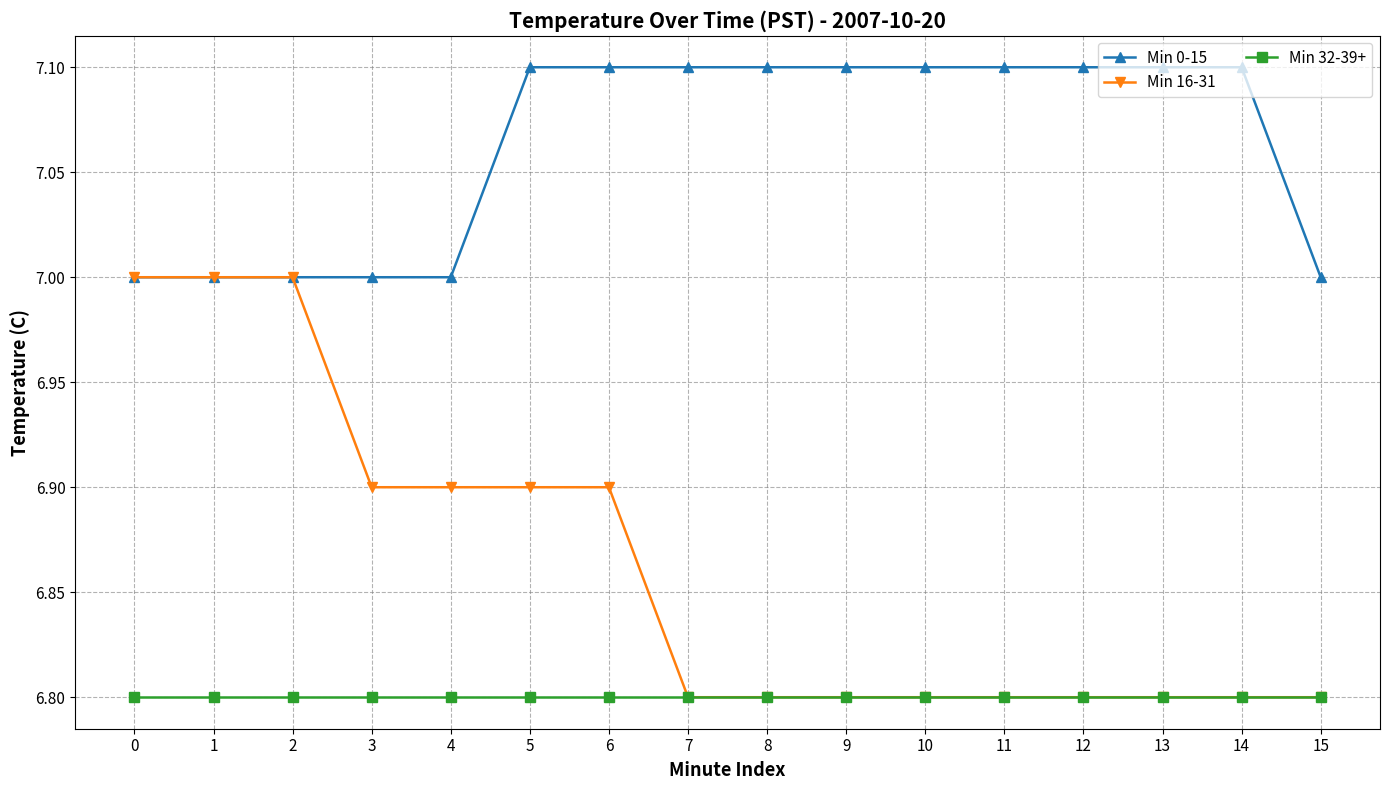

What is the lowest value of the Min 0-15 series?

7.0